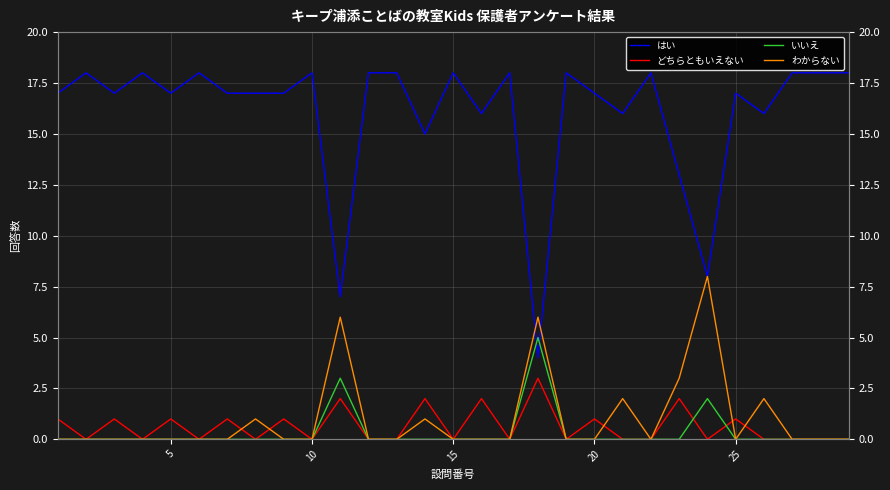

How many interior local peaks does the どちらともいえない series have?

11